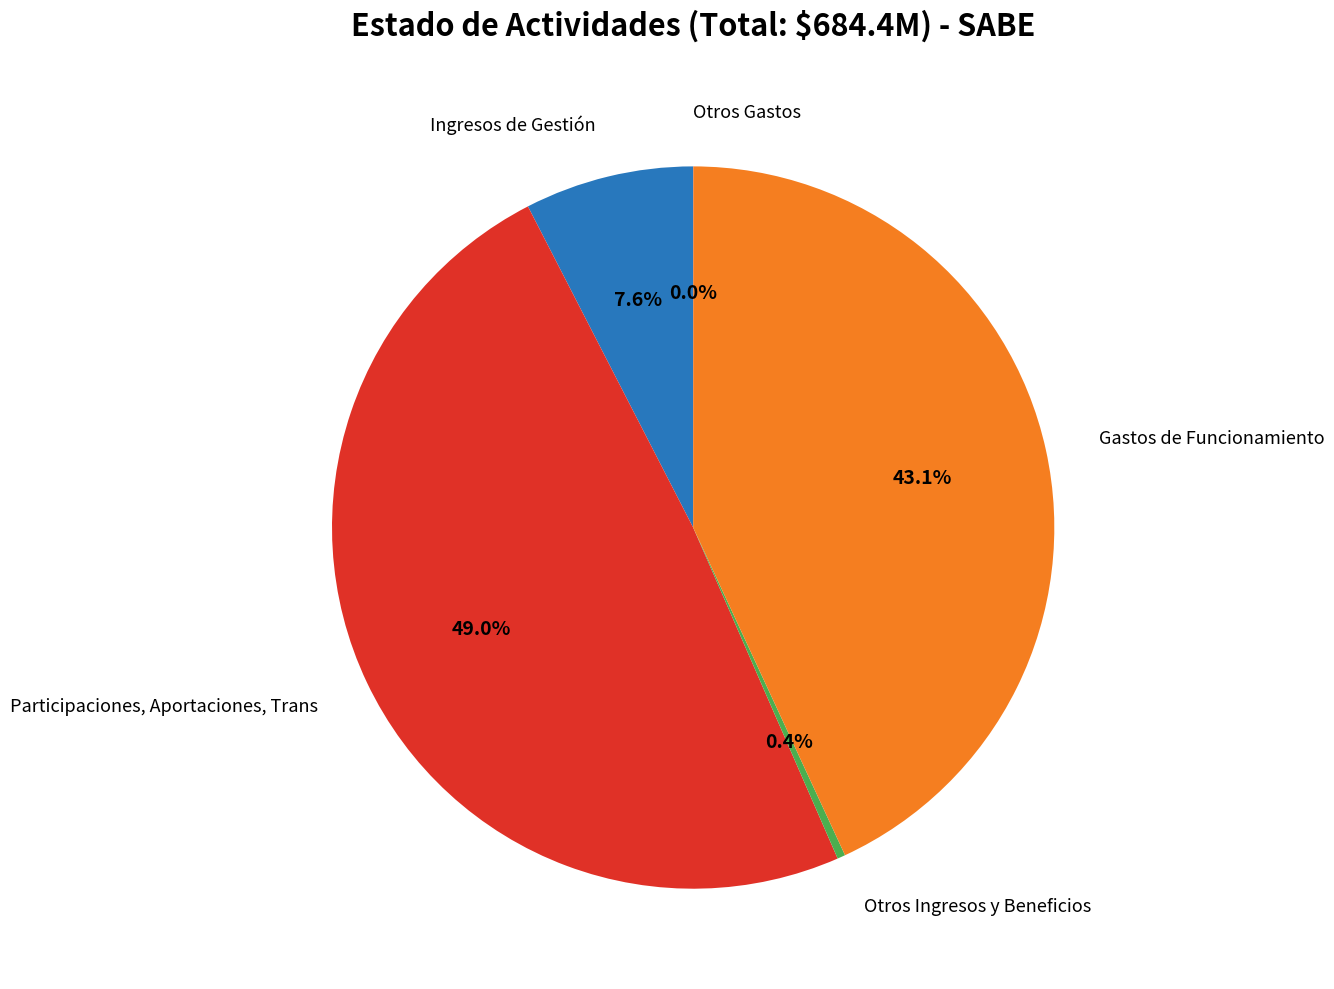

To the nearest percent, what is the difference between the largest and smallest slice percentages?

49%